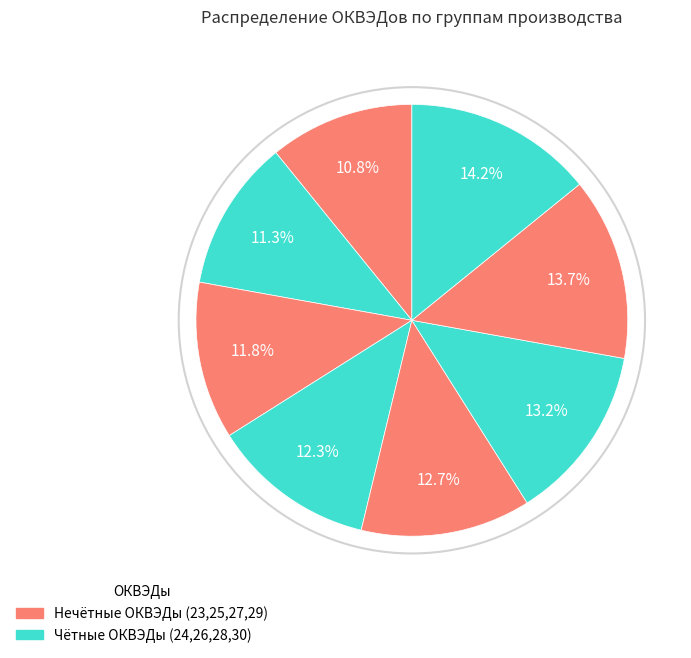

How many segments does this pie chart have?

8